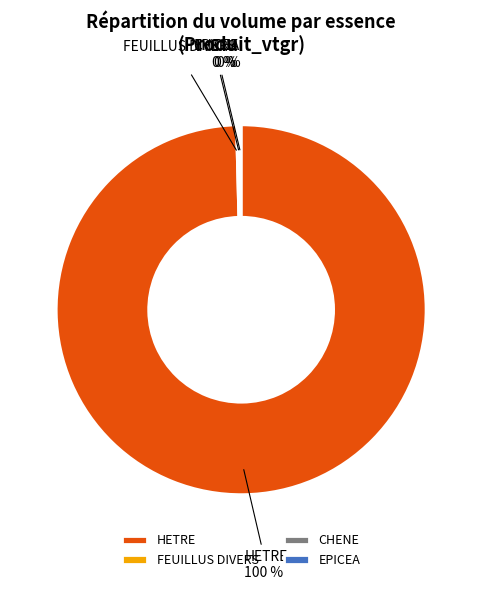

What is the largest slice in the pie chart?

HETRE